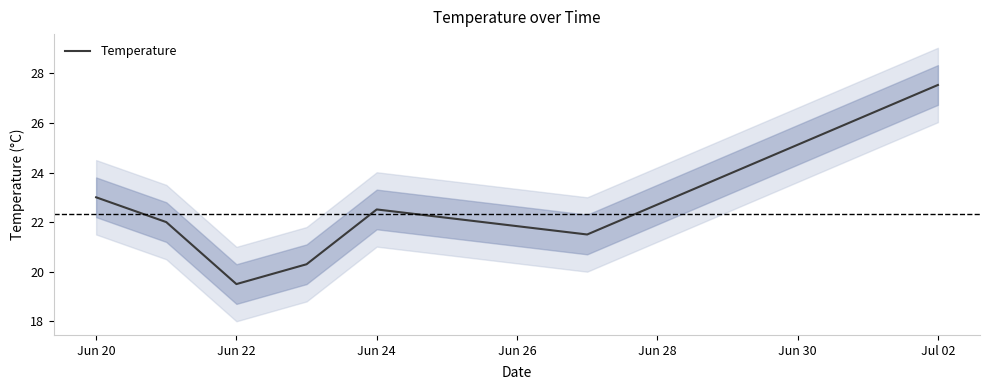

The value of Temperature at Jun 24 is 15.5. True or false?

False